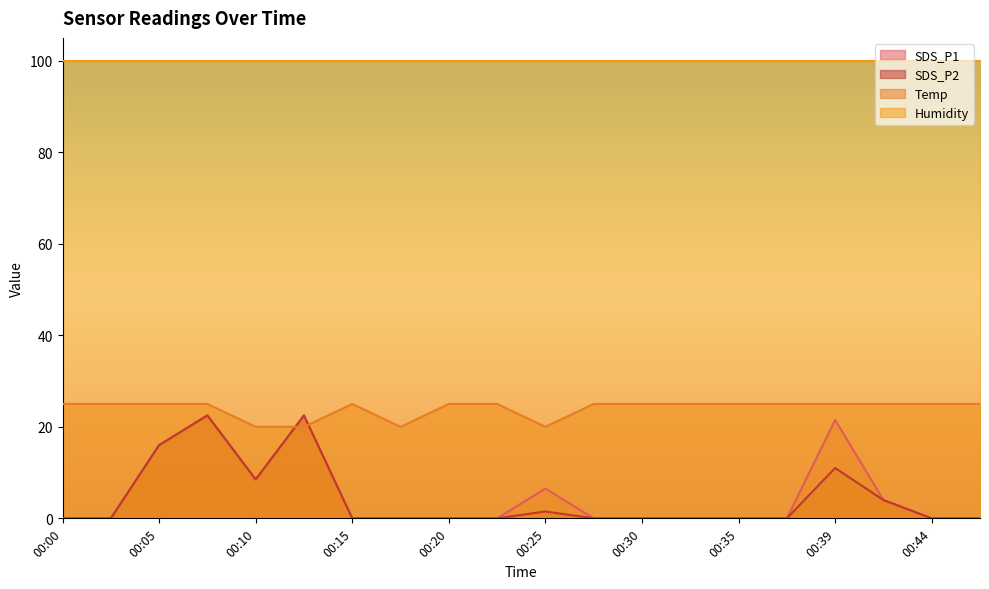

Which series has the largest total across all categories?

Humidity